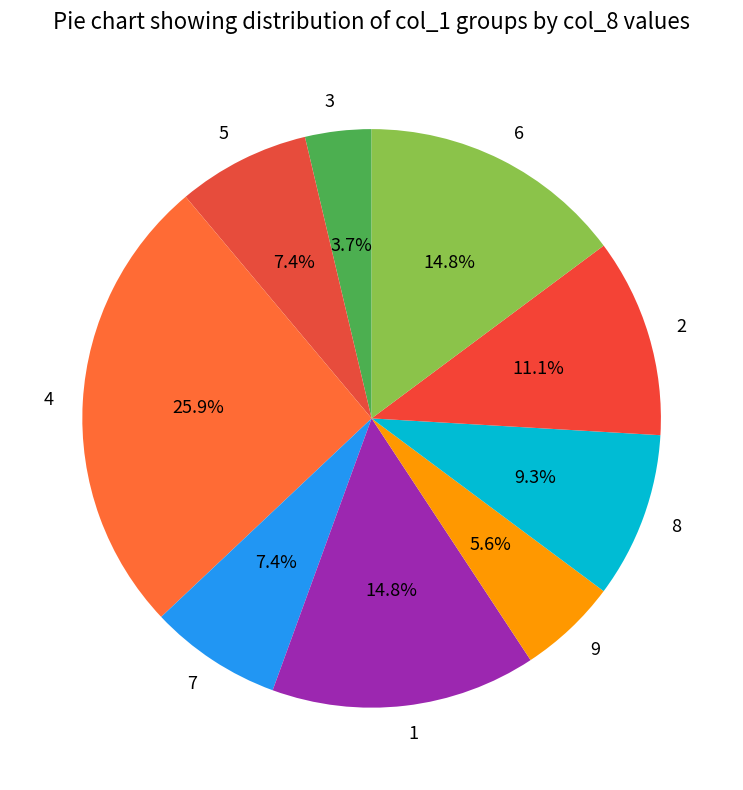

To the nearest percent, what is the difference between the 4 and 3 slice percentages?

22%